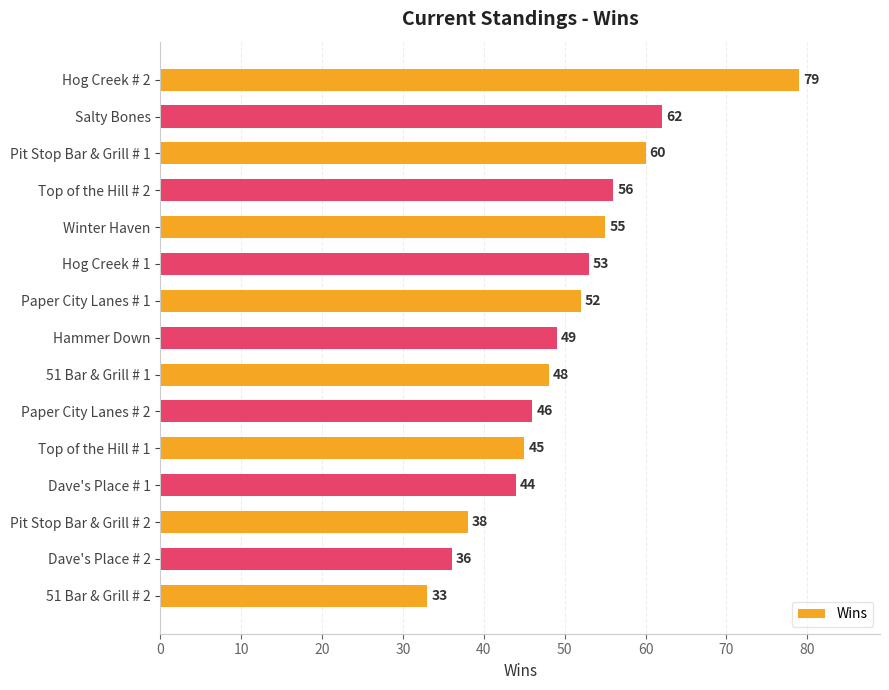

What is the approximate value at Top of the Hill # 1, to the nearest 5?

45